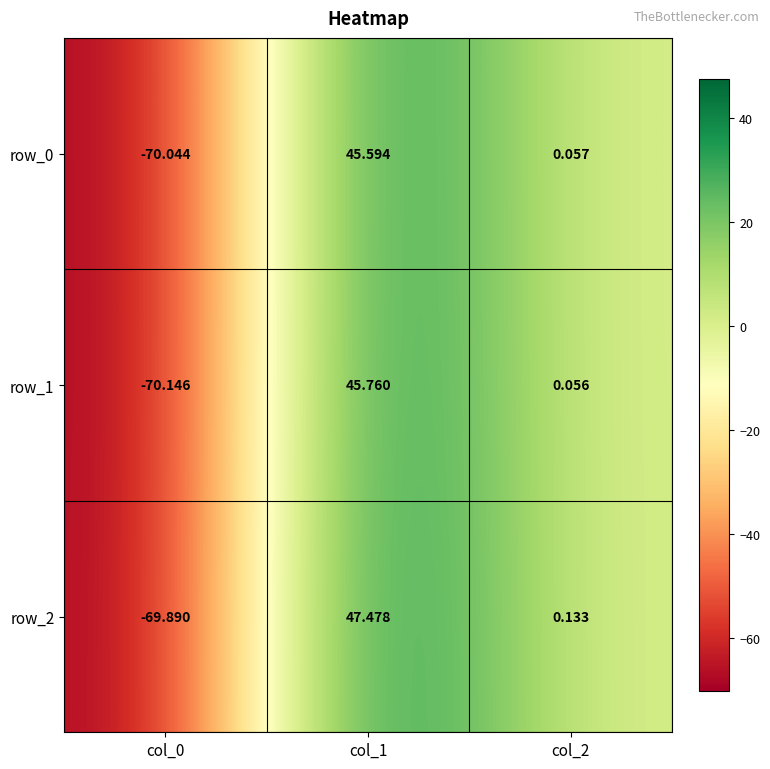

Is the value of row_0 at col_1 greater than the value of row_2 at col_1?

No